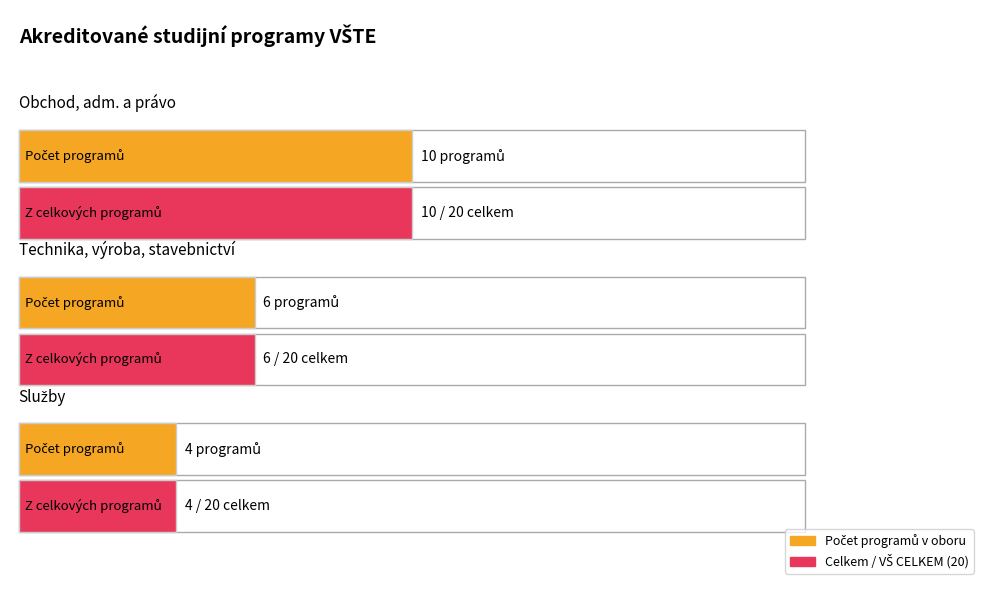

The Navazující Mgr. P series shows 0 at Služby. True or false?

False